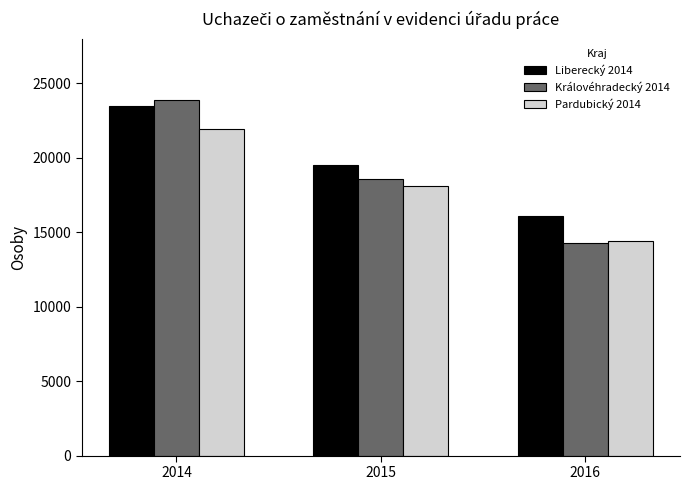

What is the total value across all series at 2016?

44781